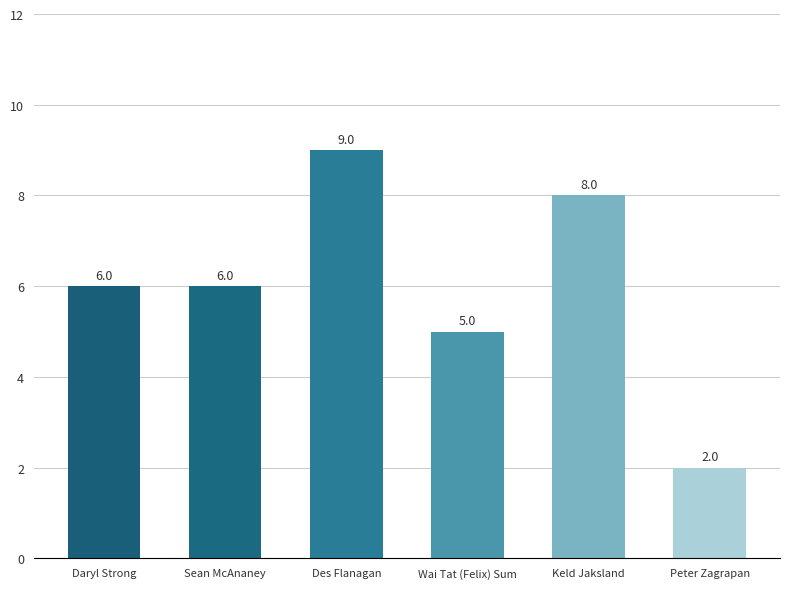

Approximately how many times larger is the value at Keld Jaksland compared to Des Flanagan?

0.9